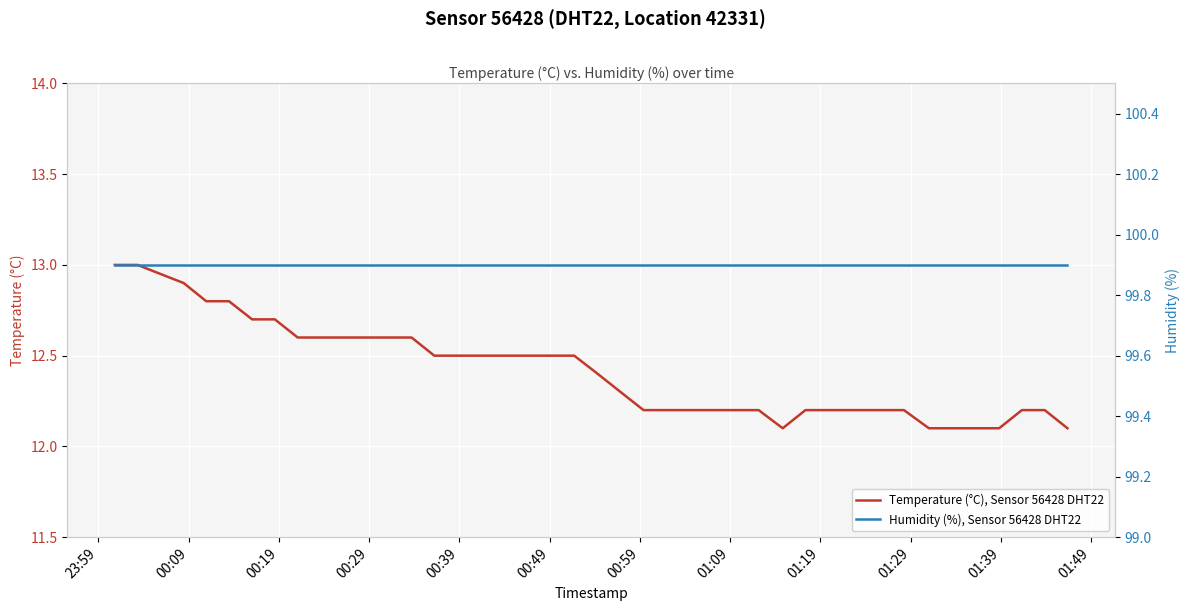

What is the minimum value for Temperature (°C), Sensor 56428 DHT22?

12.1